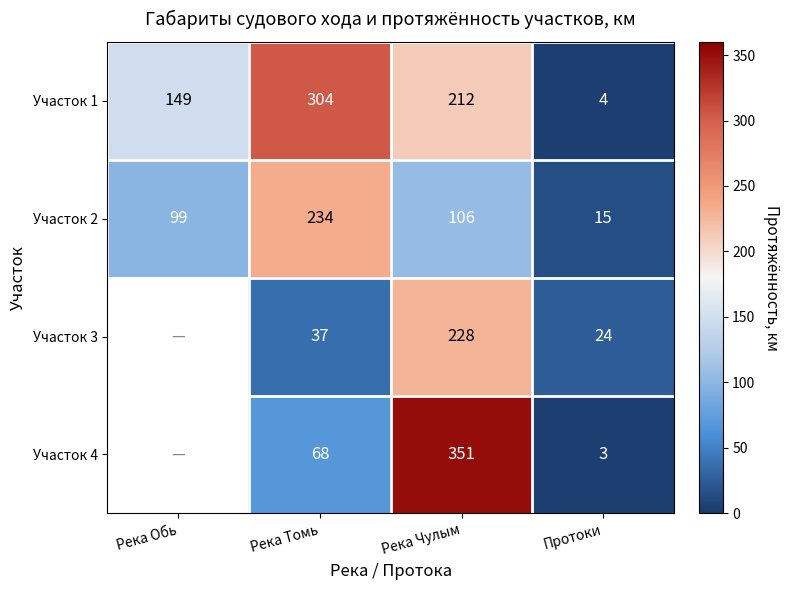

At which label is Участок 1 closest to 154?

Река Обь